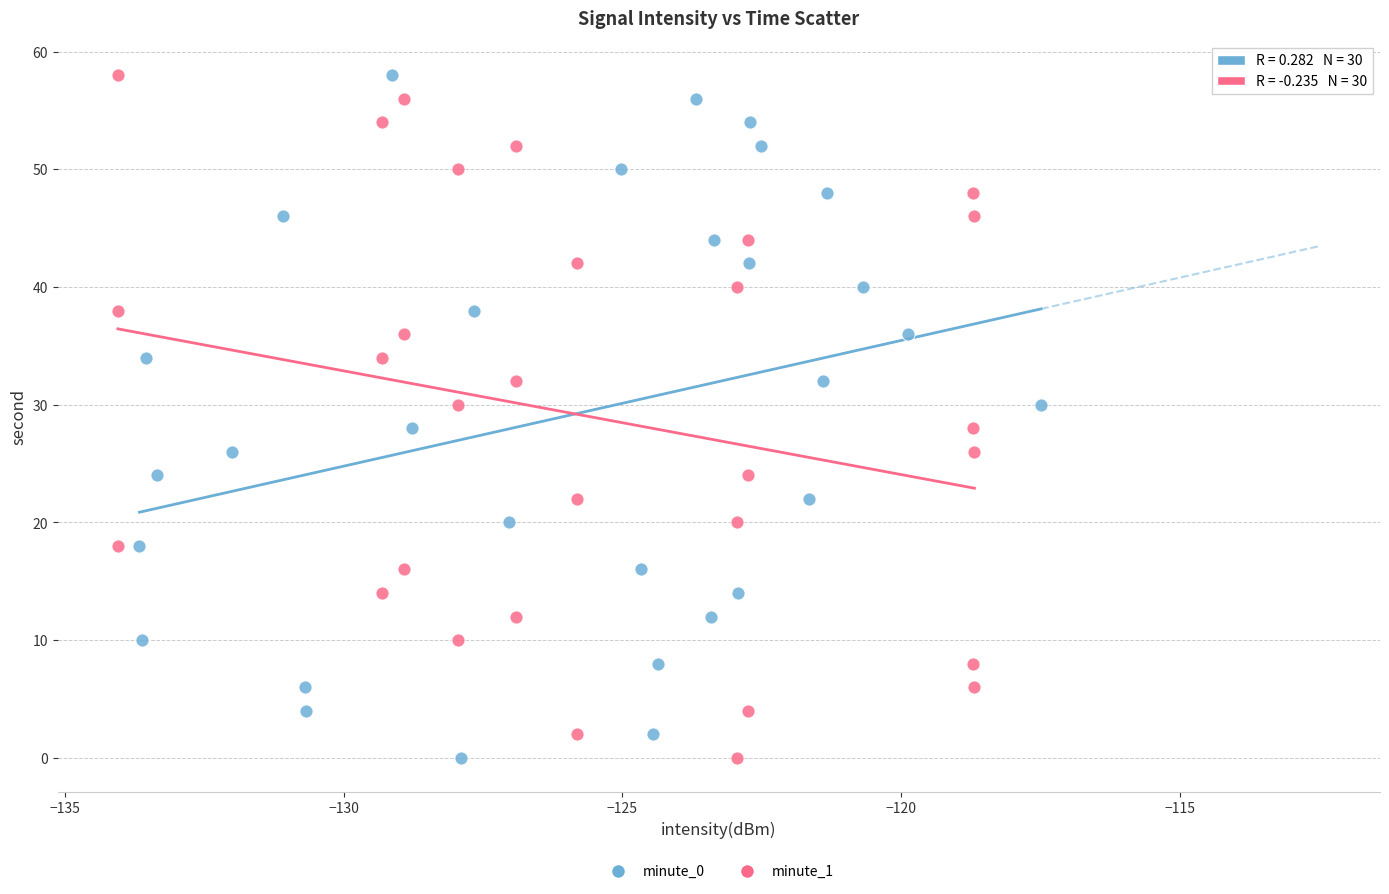

What are all the series names shown in the legend?

minute_0, minute_1